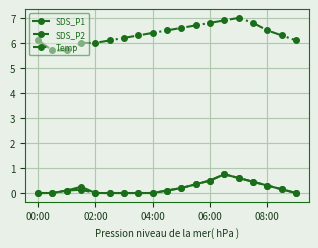

Count the SDS_P2 values in the range 0 to 1.

19